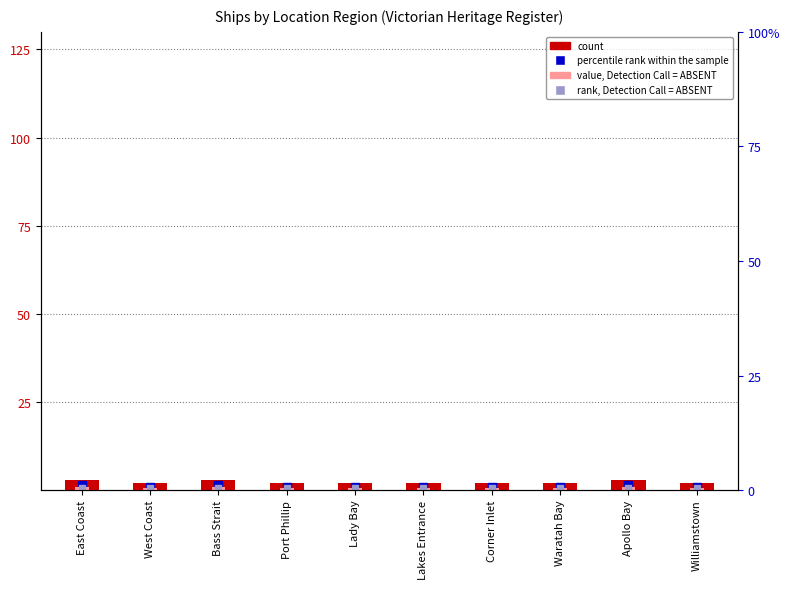

Which series reaches the maximum Y coordinate?

count